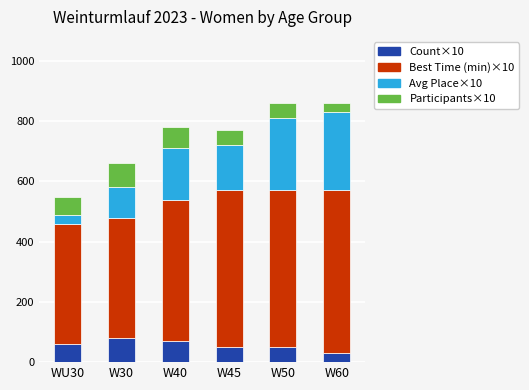

Reading right to left, what are the values for Count×10?

30	50	50	70	80	60